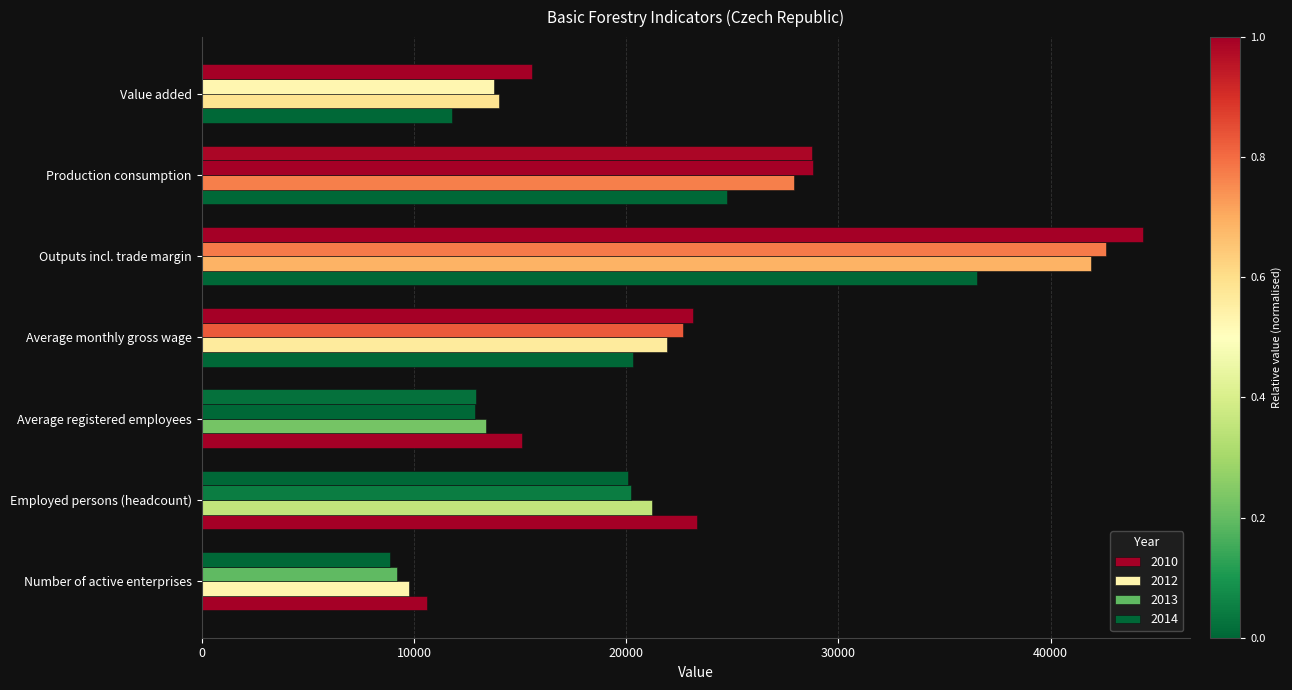

List the series in order of their peak value, lowest first.

2010, 2012, 2013, 2014